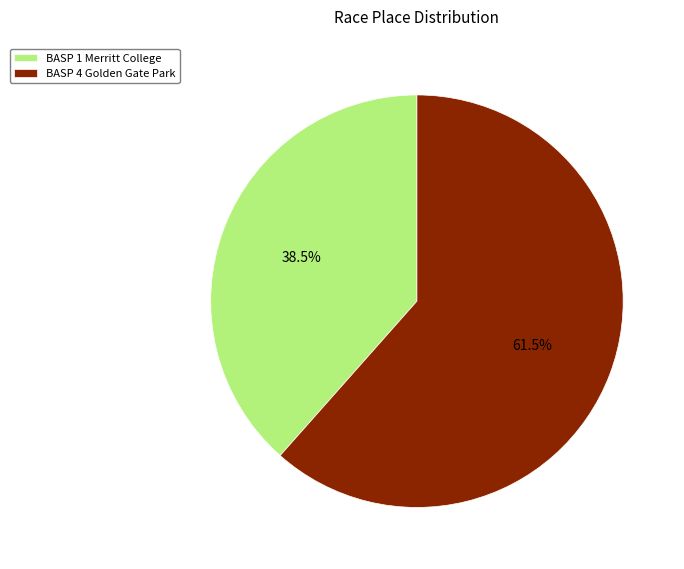

Combined, what portion of the pie is BASP 4 Golden Gate Park and BASP 1 Merritt College?

100.0%